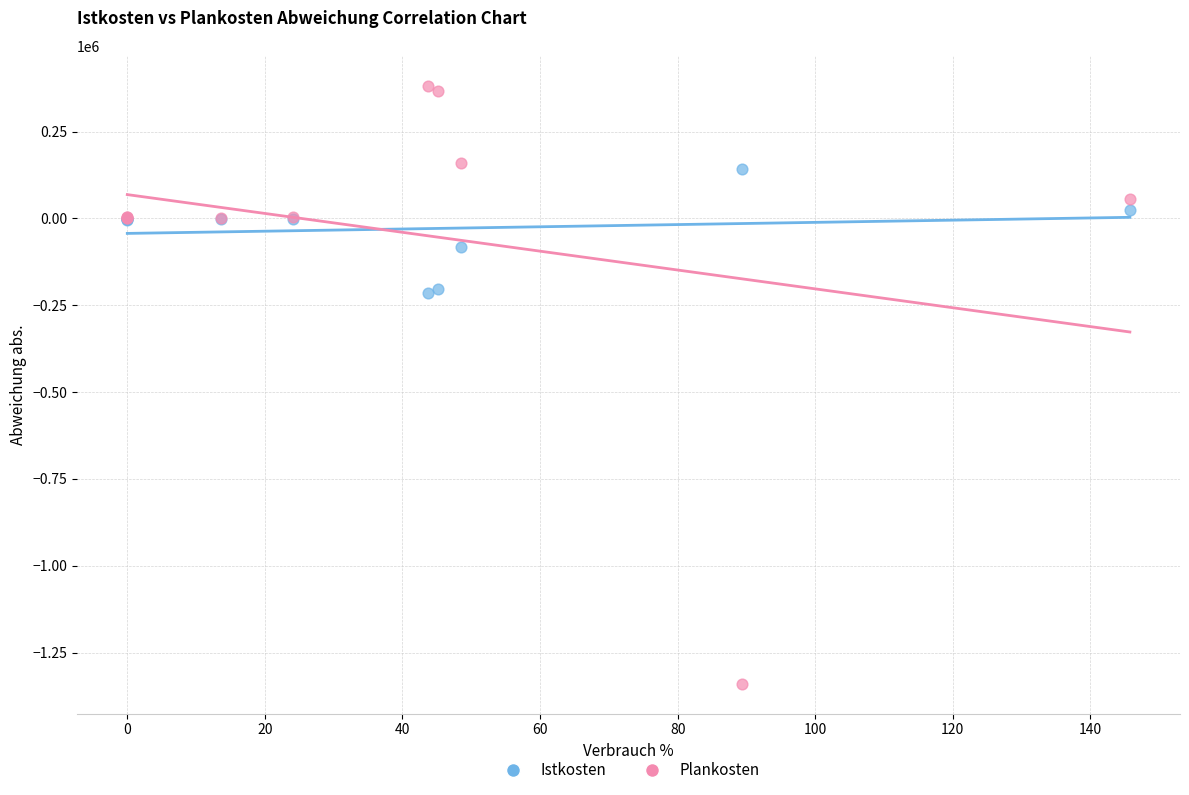

Which series reaches the maximum Y coordinate?

Plankosten